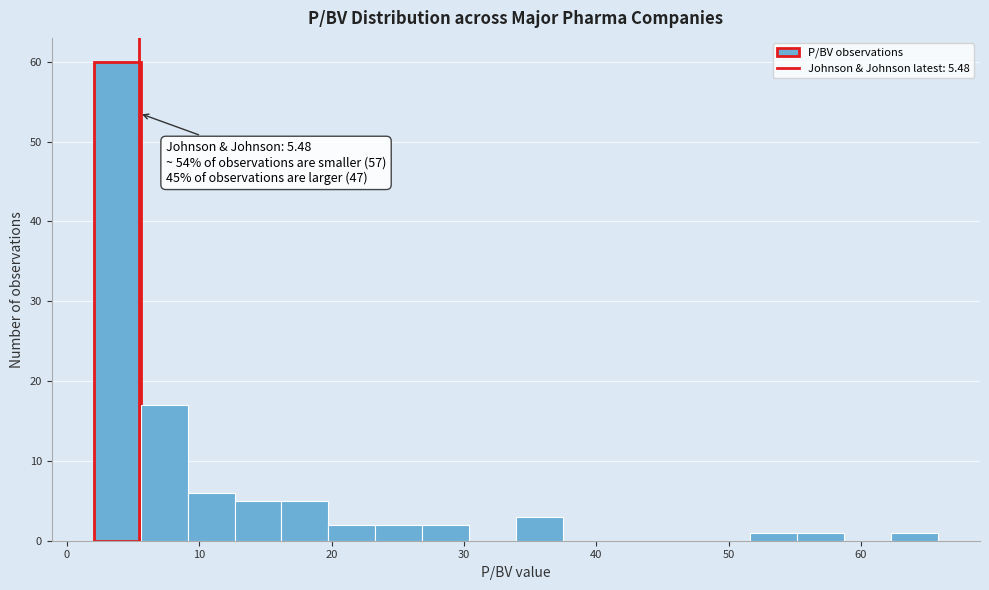

Around what value on the x-axis is the tallest bar? Give the approximate position of its centre, as read against the axis.

4